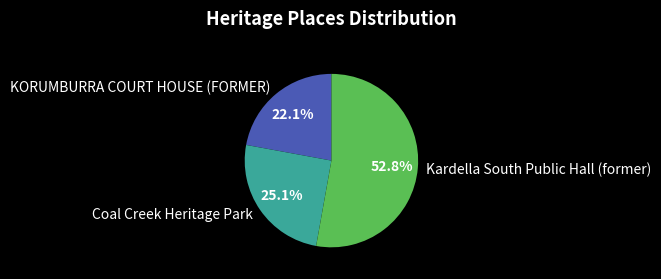

How many slices are in this pie chart?

3